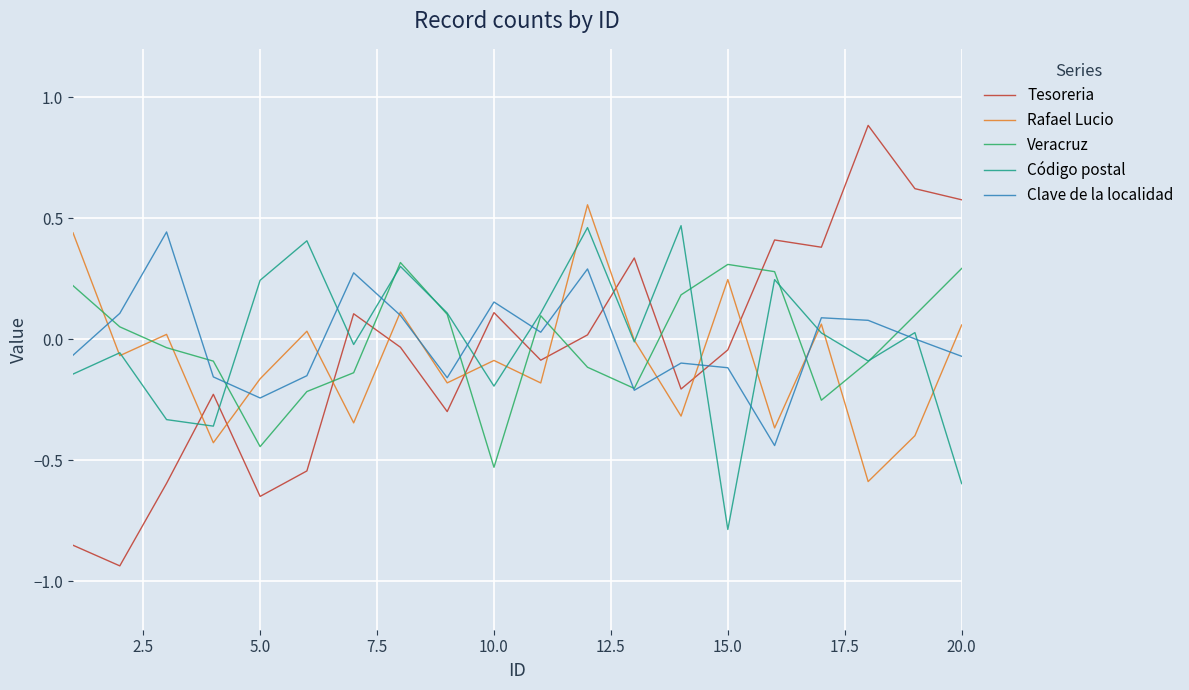

Which series has the widest spread of values?

Tesoreria